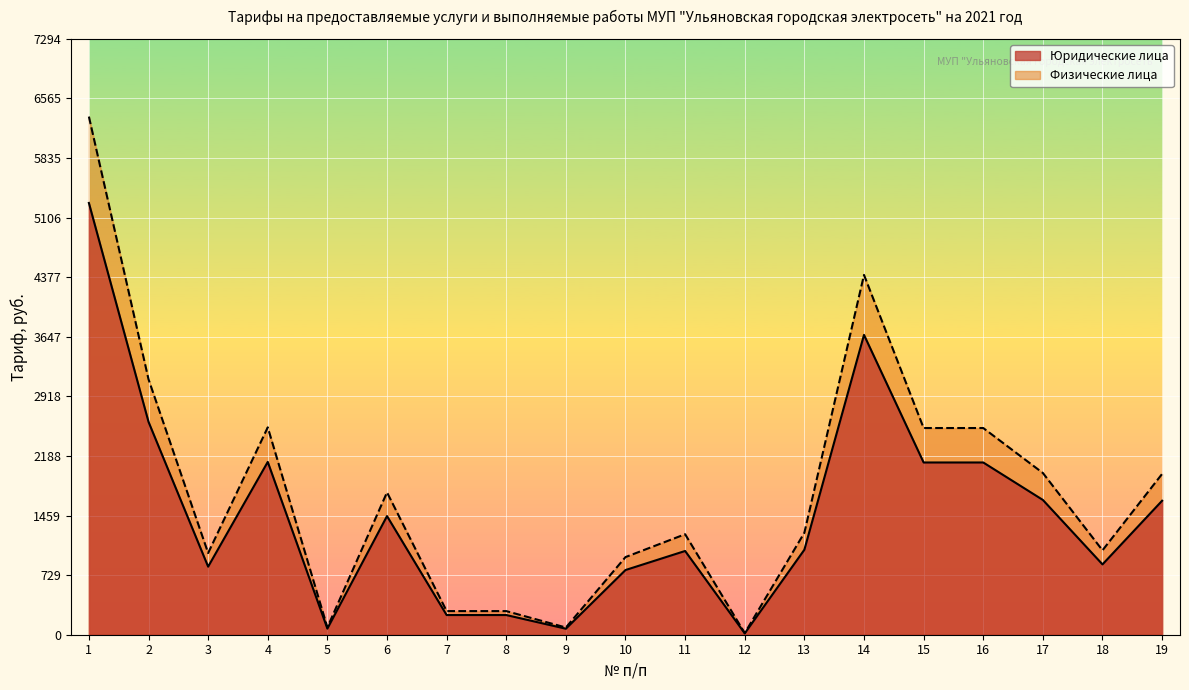

What is the average value of the Физические лица series?

1758.2